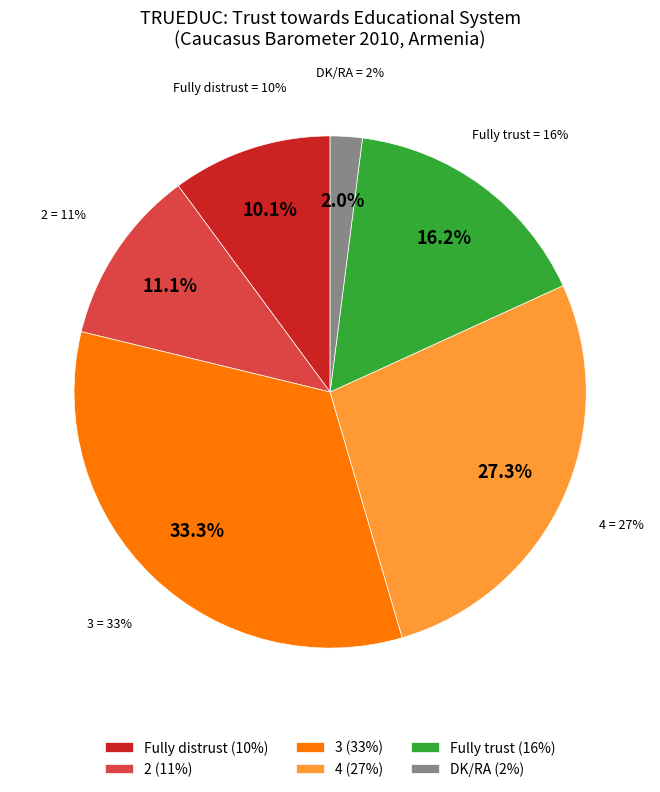

Count the number of slices in the pie.

6